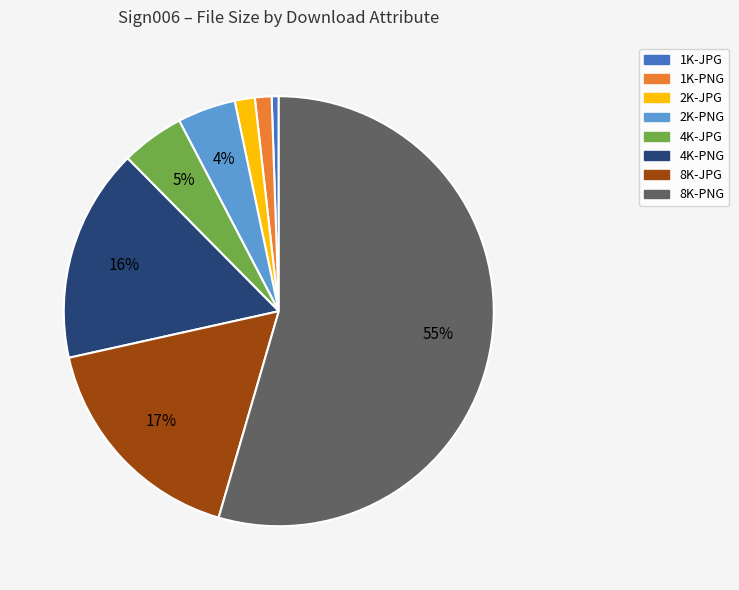

Do 4K-PNG and 8K-PNG together represent more than half of the pie?

Yes